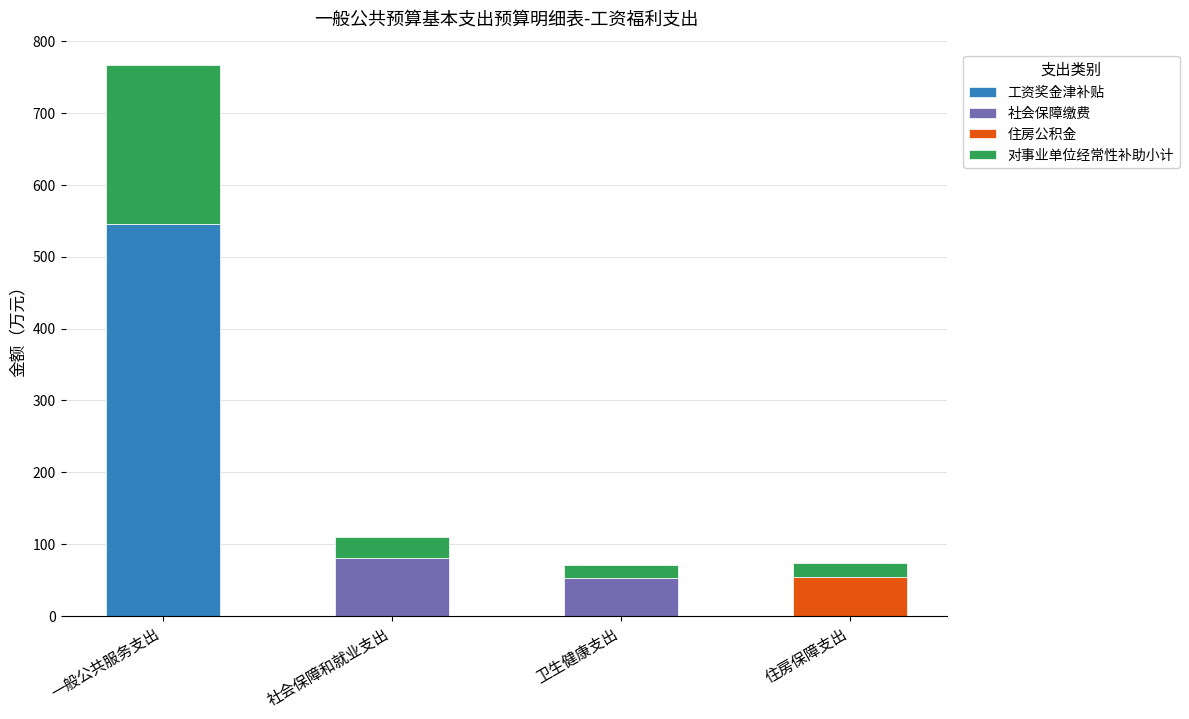

At which category is the sum across all series the highest?

一般公共服务支出